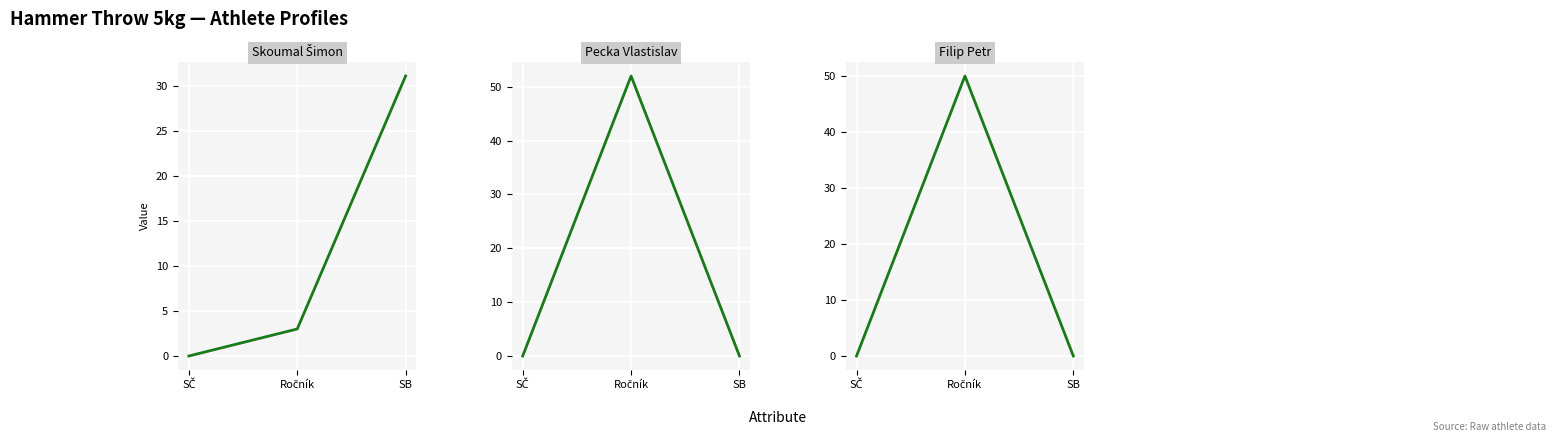

At how many categories does at least one series exceed 13?

2